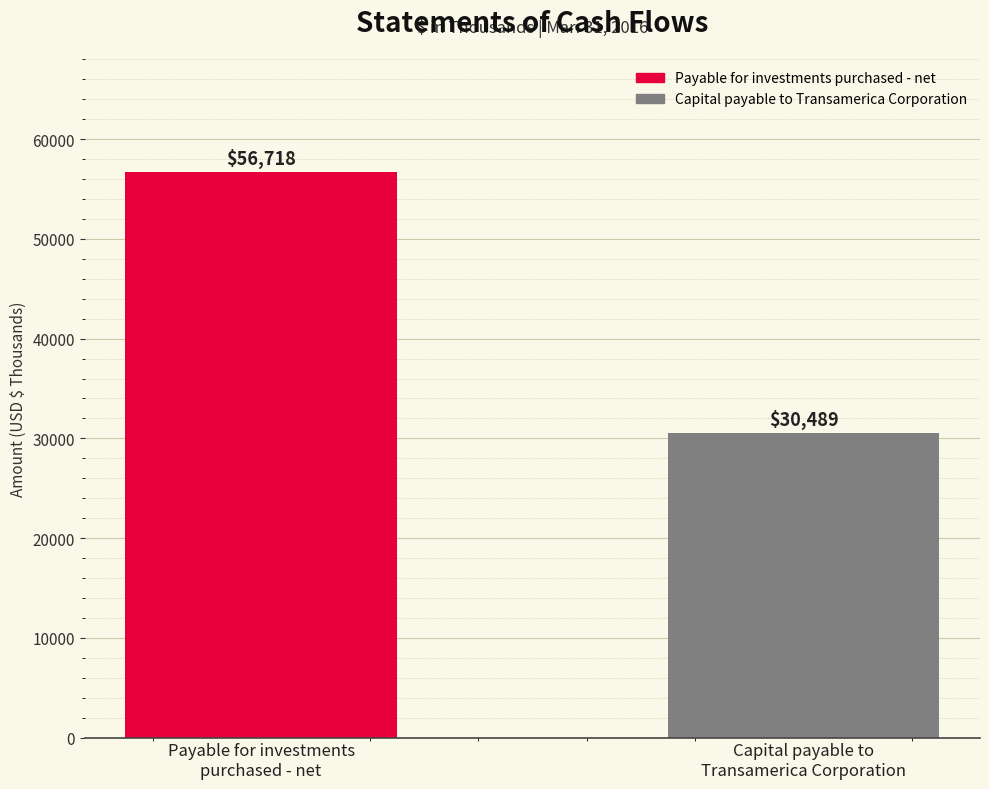

Count the number of data series in this chart.

1